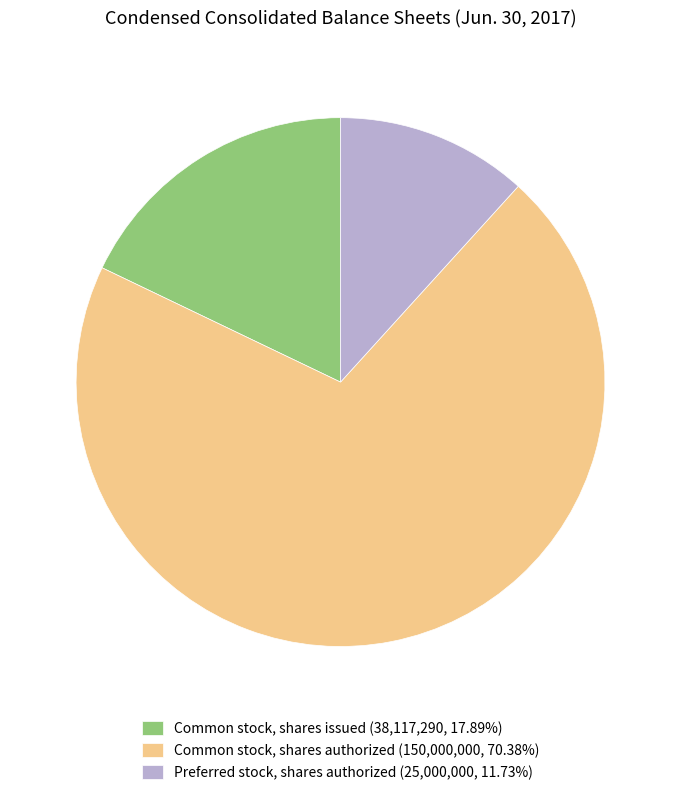

Does Common stock, shares issued represent more than half of the total?

No